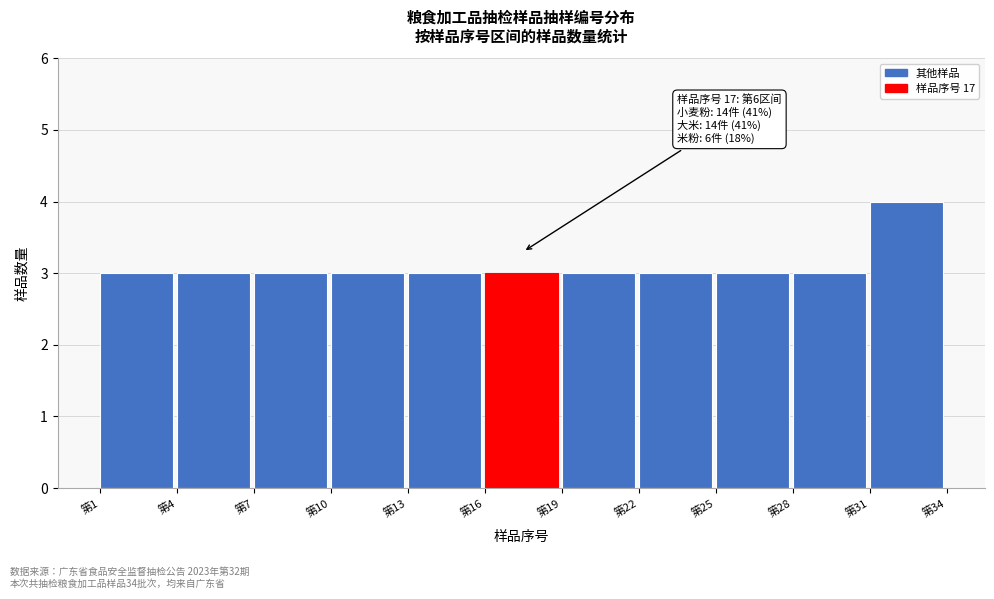

Over which range of the x-axis is the bar tallest?

31 to 34